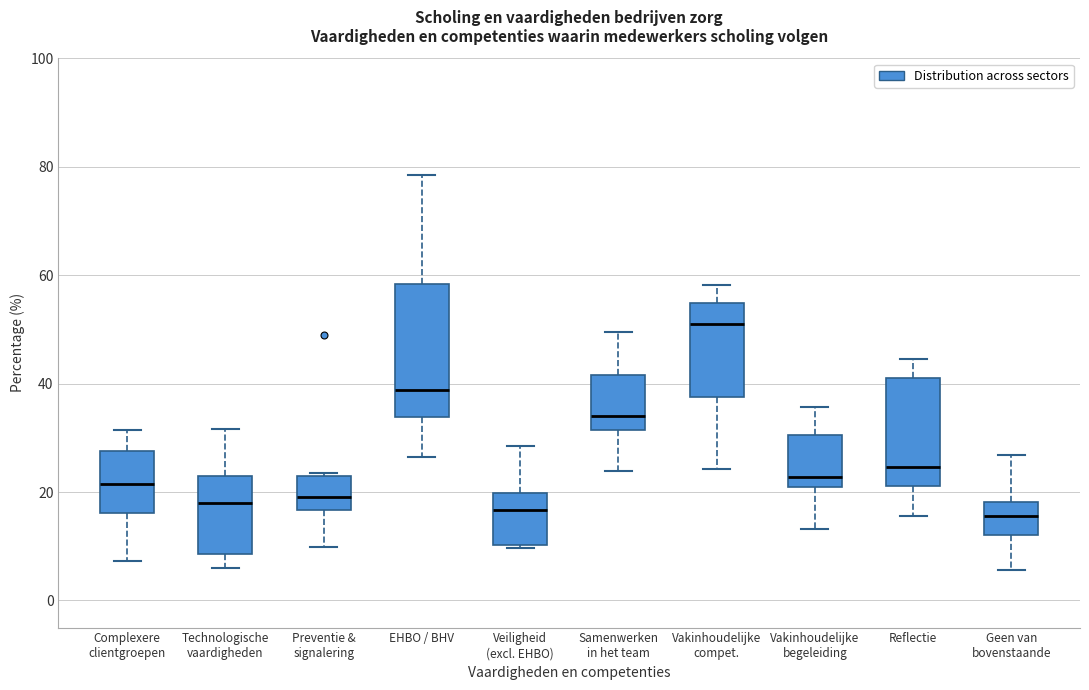

Where is the lower edge of the box for Geen van bovenstaande on the y-axis? The values are not printed on the chart, so give them approximately, as read against the axis.

12